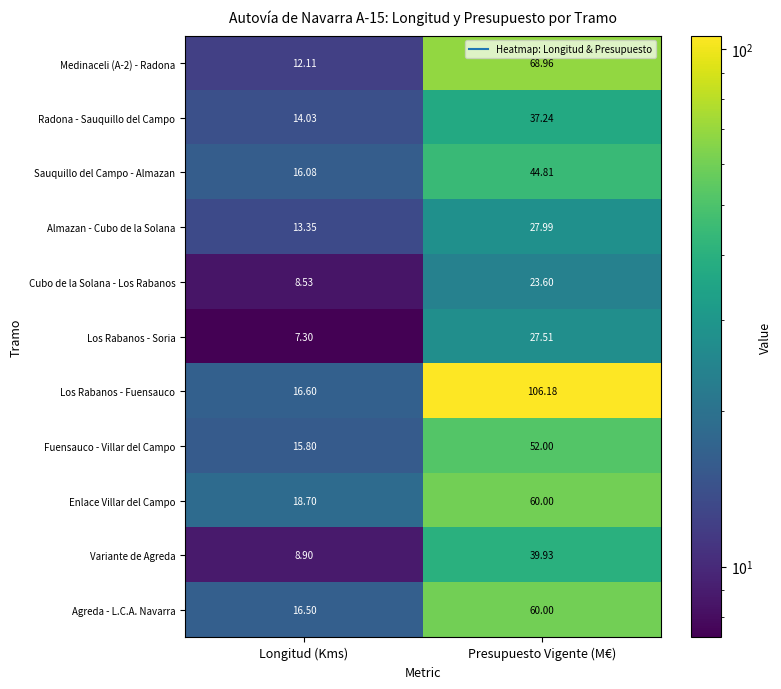

Which category has the lowest value in the Medinaceli (A-2) - Radona series?

Longitud (Kms)